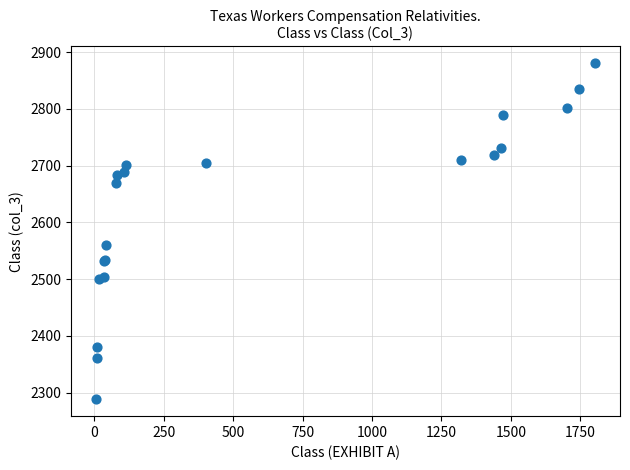

What Y value in the scatter plot is closest to 2584?

2560